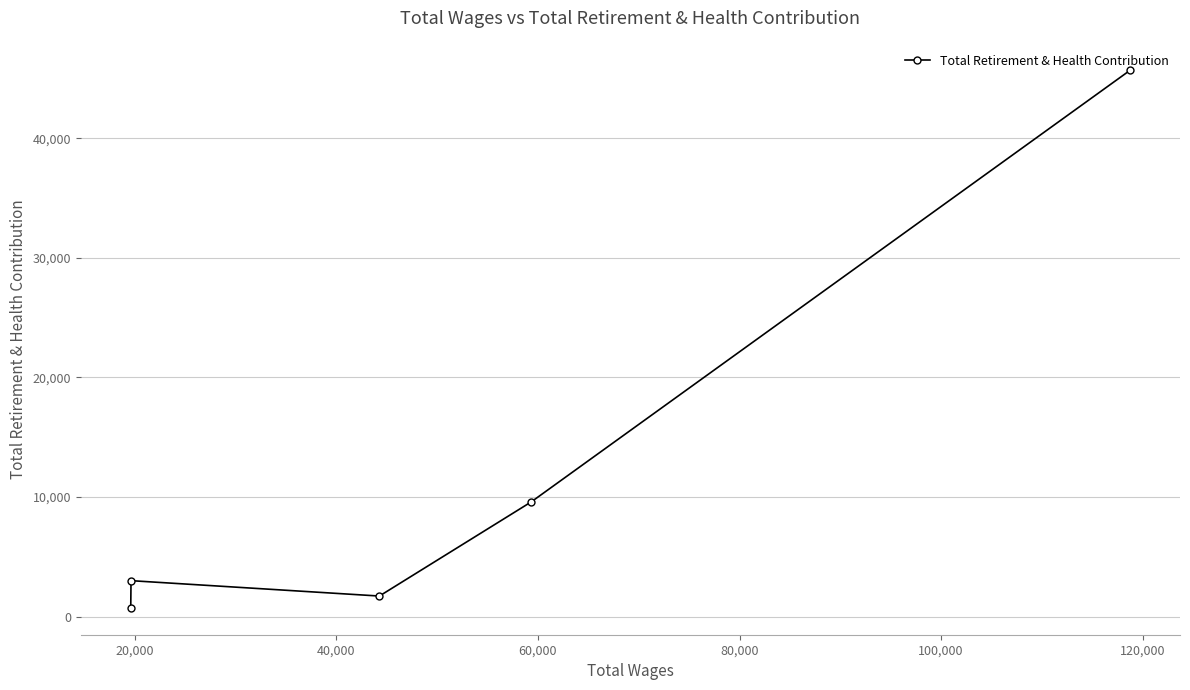

What is the difference between the maximum and minimum values?

44963